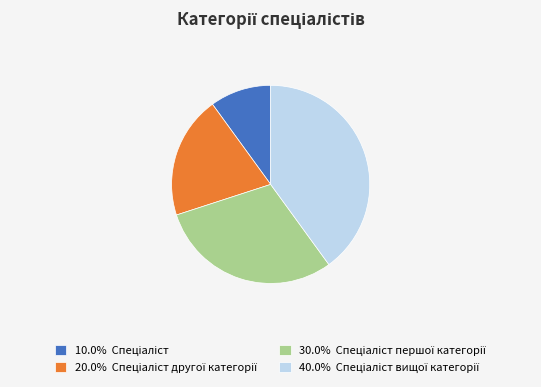

Does any single category account for the majority?

No